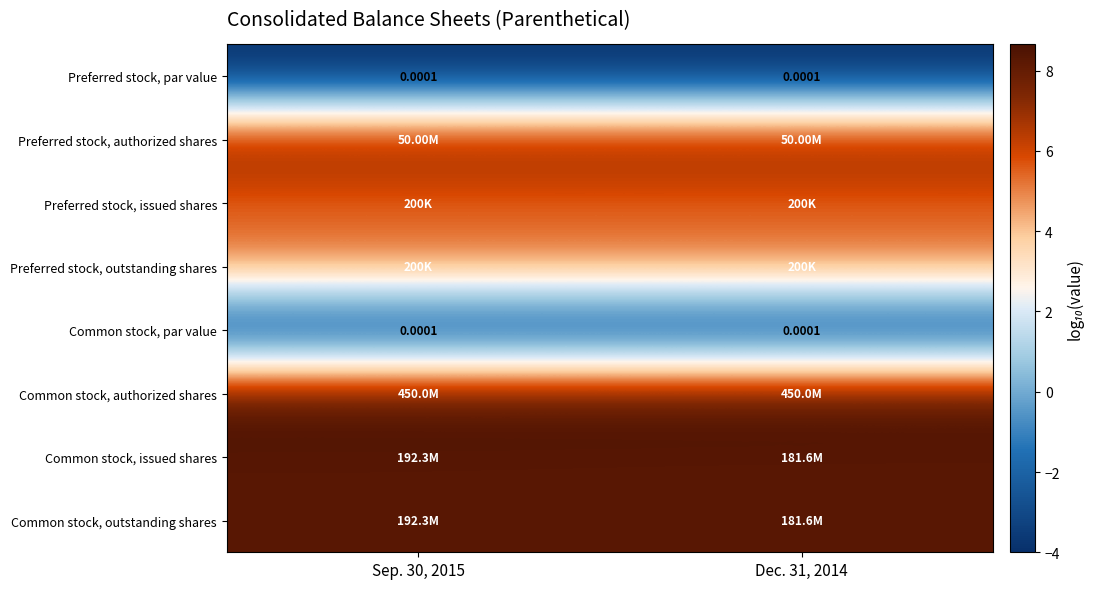

Is it true that Preferred stock, issued shares equals 5.3 at Dec. 31, 2014?

True